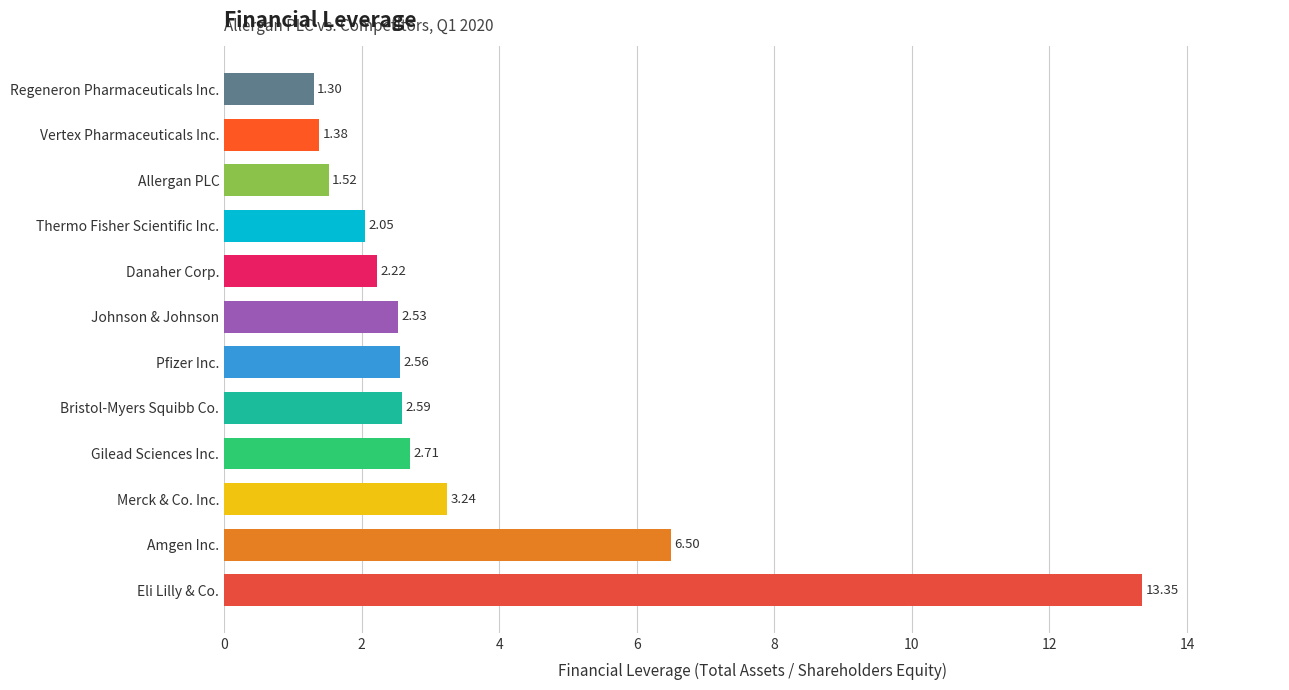

Which label corresponds to the largest value in the chart?

Eli Lilly & Co.